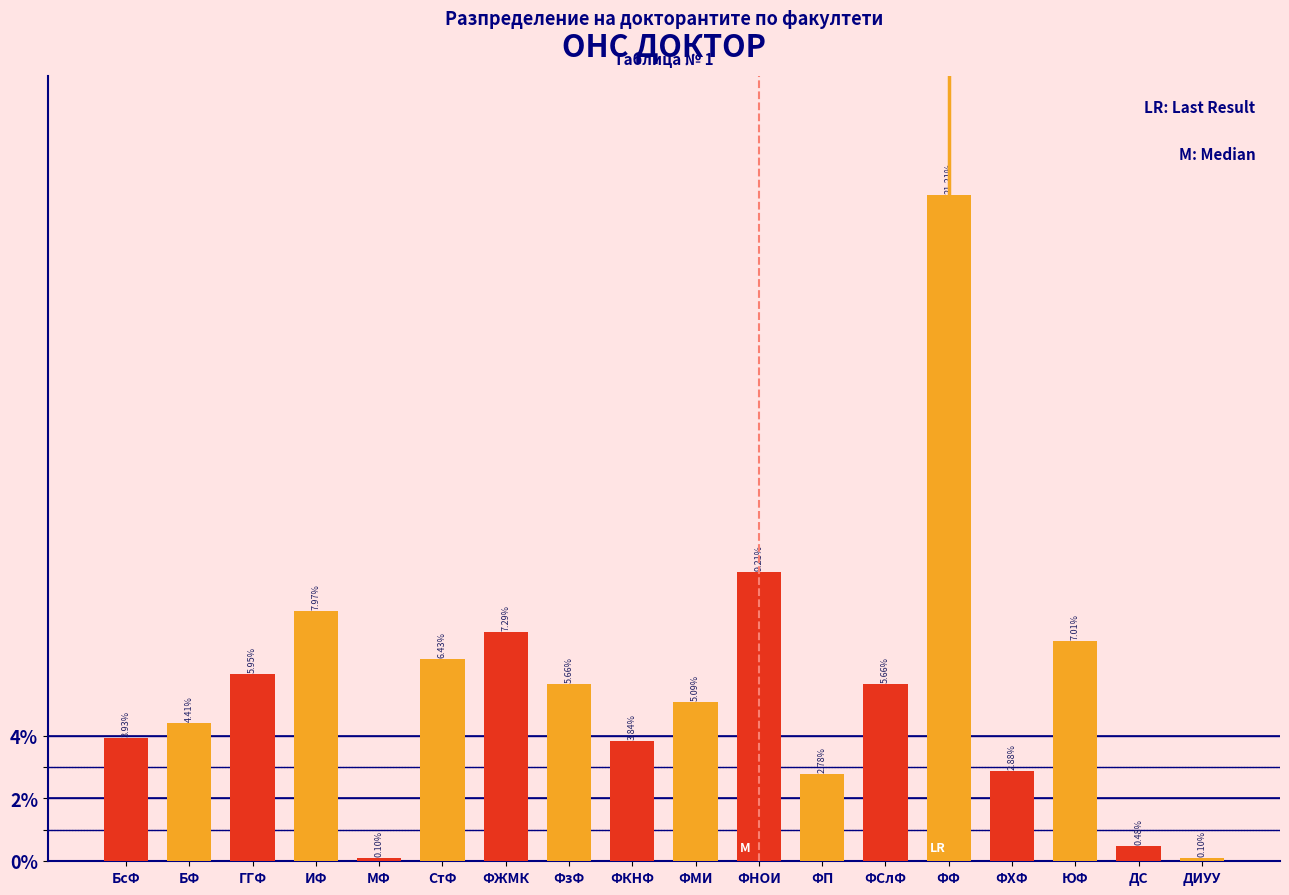

Where is the data nearest to the value 10?

ФНОИ